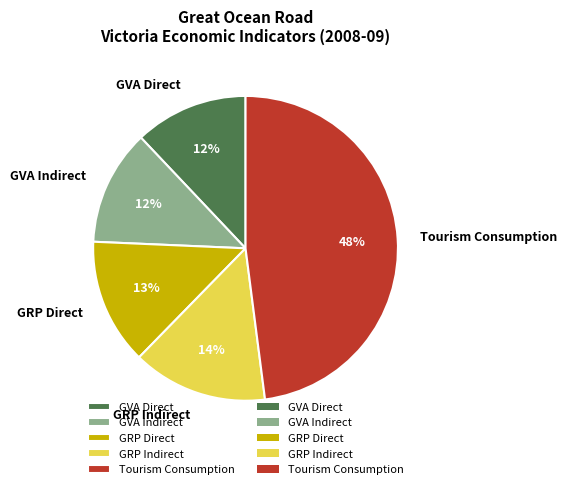

To the nearest percent, what is the difference between the largest and smallest slice percentages?

36%